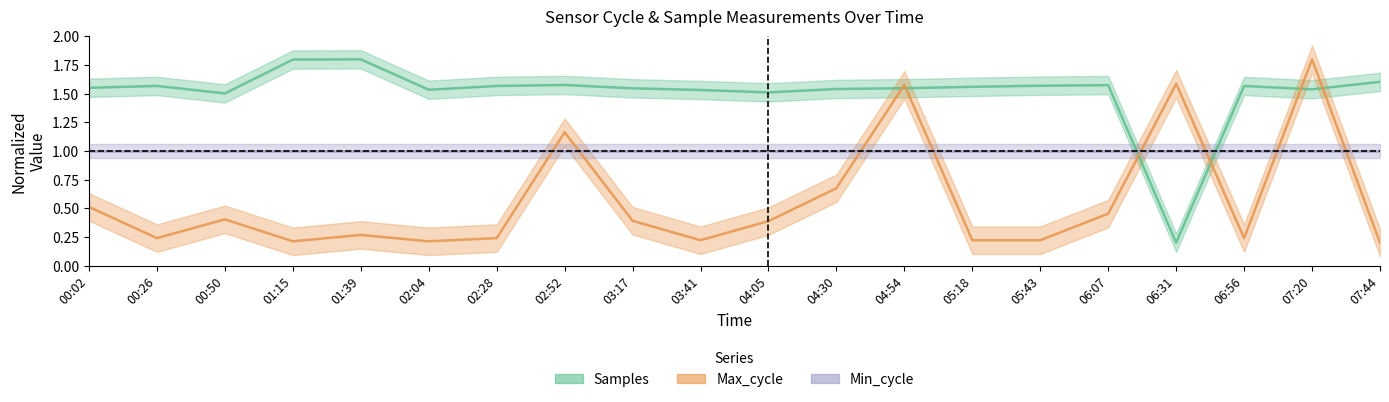

Which category has the lowest value in the Samples series?

06:31